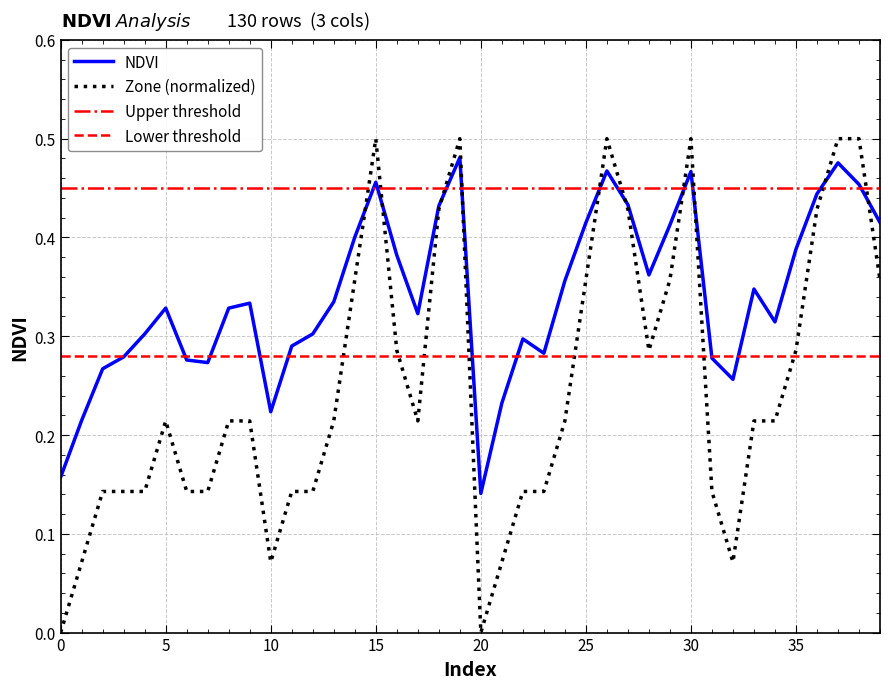

Reading left to right, transcribe all the data shown in this chart.

NDVI: 0=0.2	1=0.2	2=0.3	3=0.3	4=0.3	5=0.3	6=0.3	7=0.3	8=0.3	9=0.3	10=0.2	11=0.3	12=0.3	13=0.3	14=0.4	15=0.5	16=0.4	17=0.3	18=0.4	19=0.5	20=0.1	21=0.2	22=0.3	23=0.3	24=0.4	25=0.4	26=0.5	27=0.4	28=0.4	29=0.4	30=0.5	31=0.3	32=0.3	33=0.3	34=0.3	35=0.4	36=0.4	37=0.5	38=0.5	39=0.4
Zone: 0=0.0	1=0.1	2=0.1	3=0.1	4=0.1	5=0.2	6=0.1	7=0.1	8=0.2	9=0.2	10=0.1	11=0.1	12=0.1	13=0.2	14=0.4	15=0.5	16=0.3	17=0.2	18=0.4	19=0.5	20=0.0	21=0.1	22=0.1	23=0.1	24=0.2	25=0.4	26=0.5	27=0.4	28=0.3	29=0.4	30=0.5	31=0.1	32=0.1	33=0.2	34=0.2	35=0.3	36=0.4	37=0.5	38=0.5	39=0.4